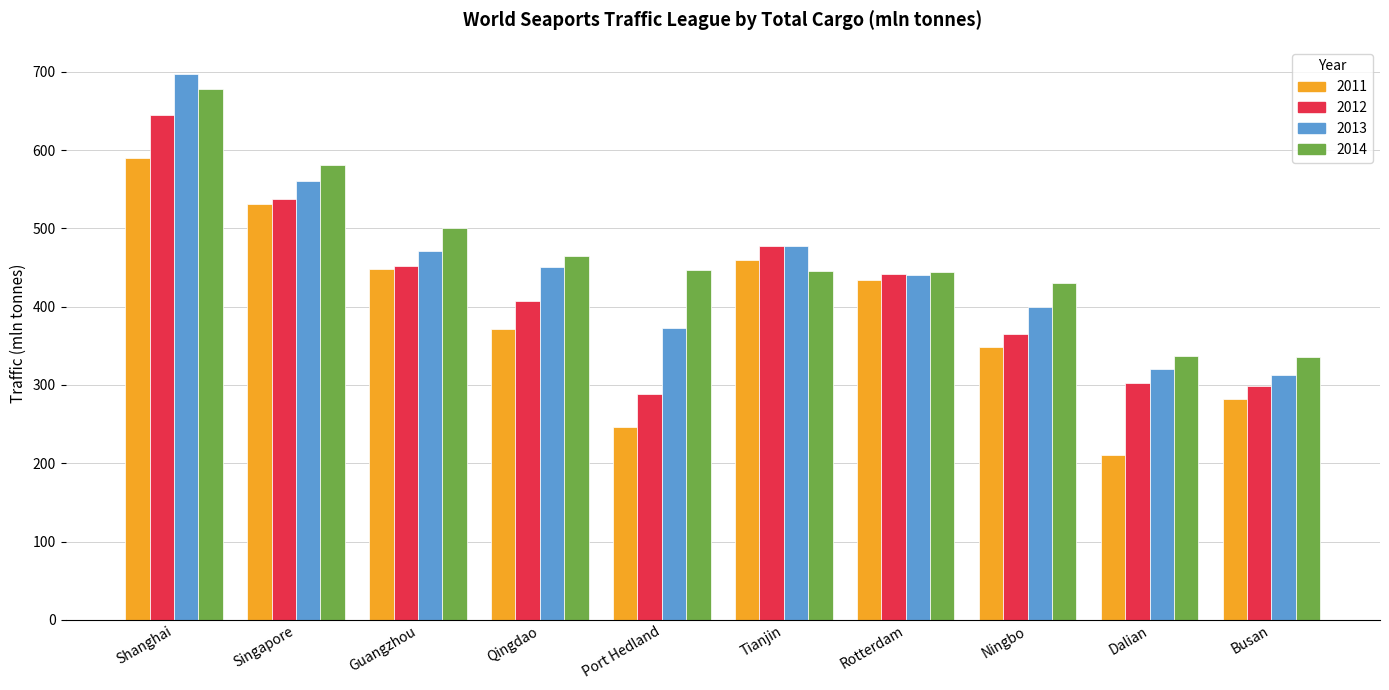

How many bars are there in each group?

4